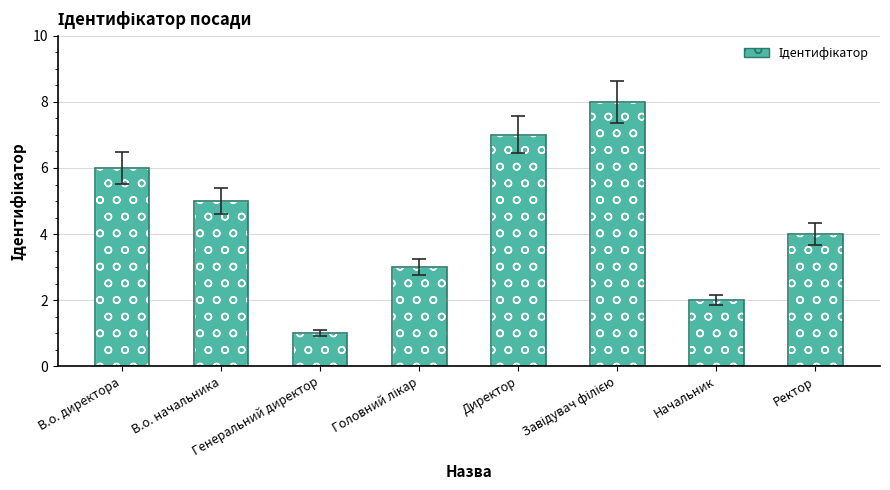

What is the maximum value shown in the chart?

8